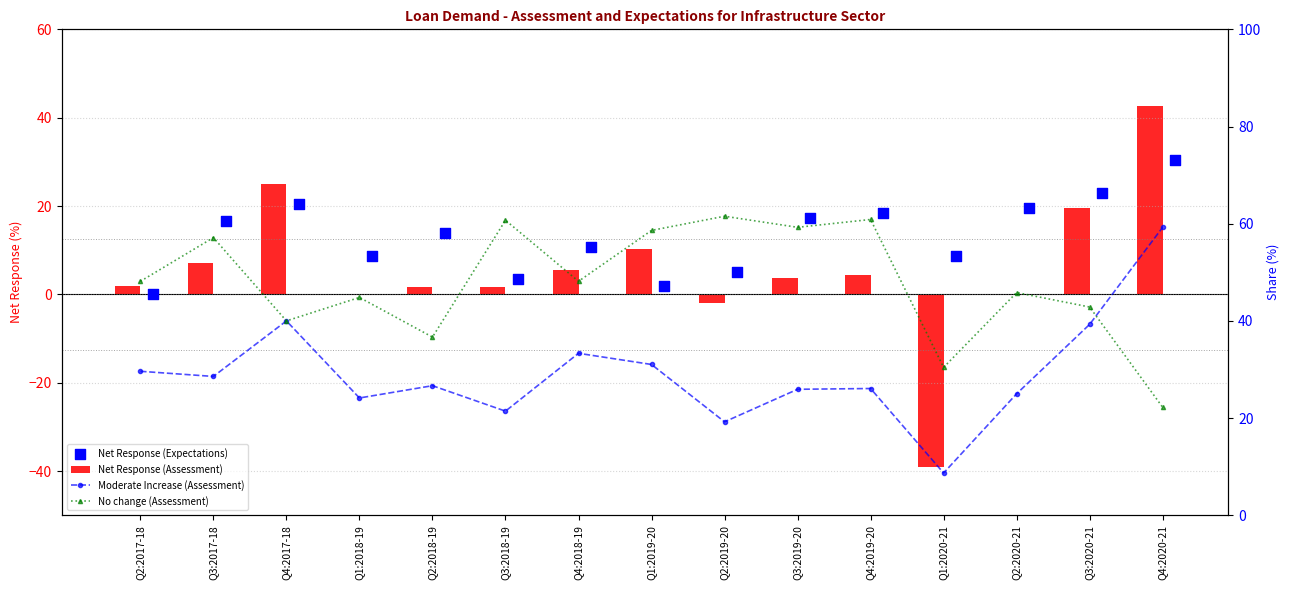

Which series has the largest Y range (max minus min)?

Net Response (Assessment)